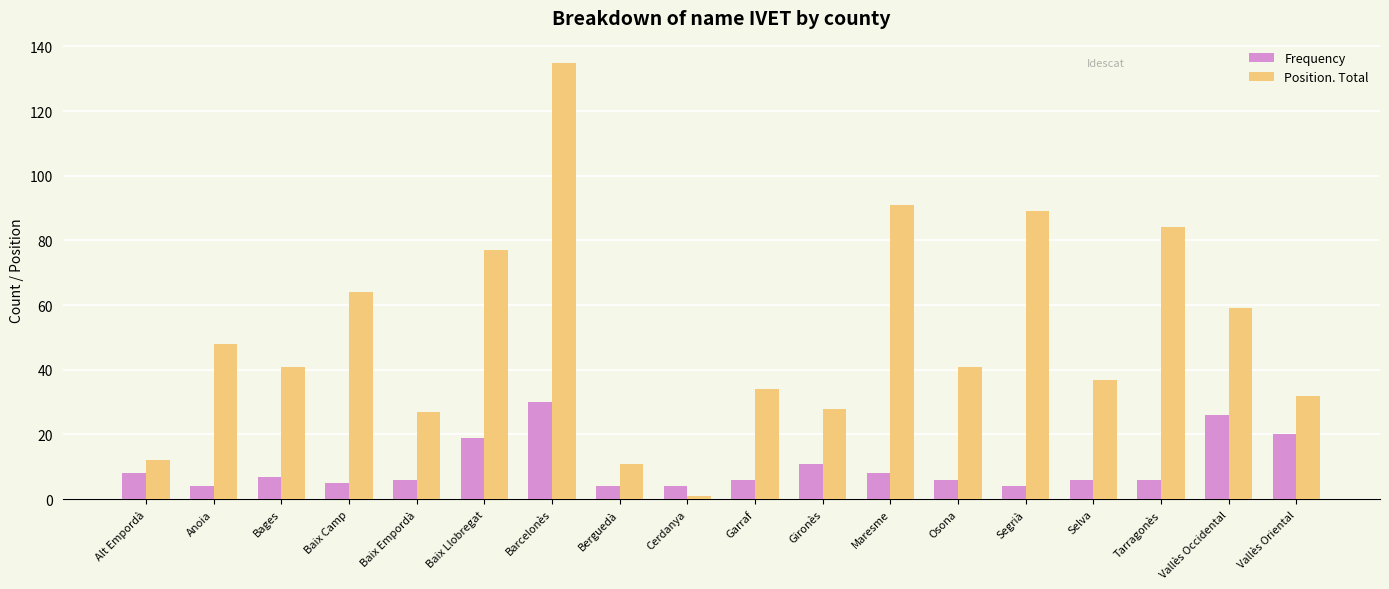

Which label corresponds to the largest value in the chart?

Barcelonès